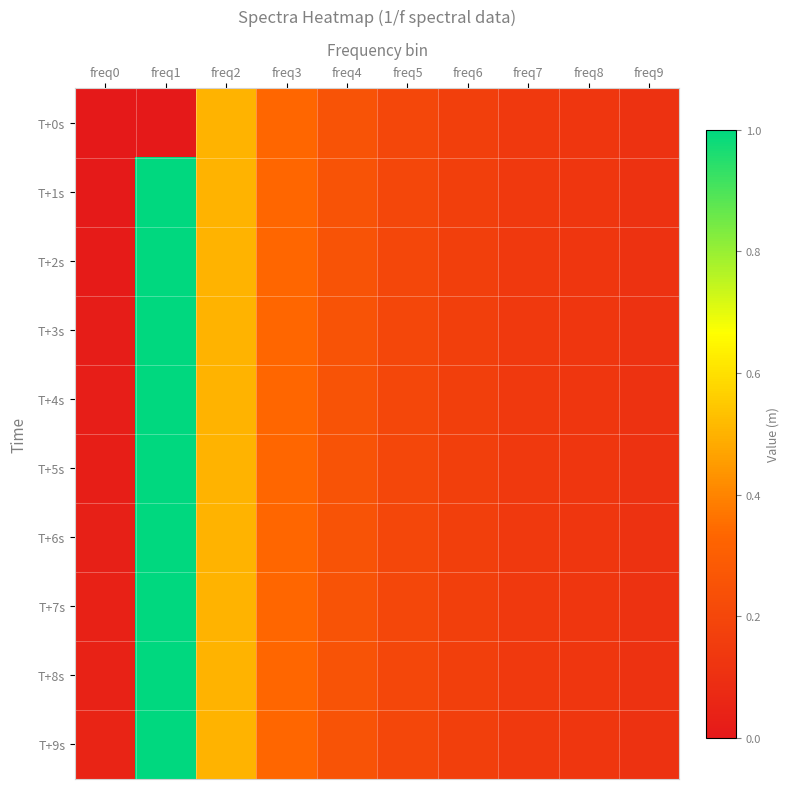

At how many categories does at least one series exceed 0?

10